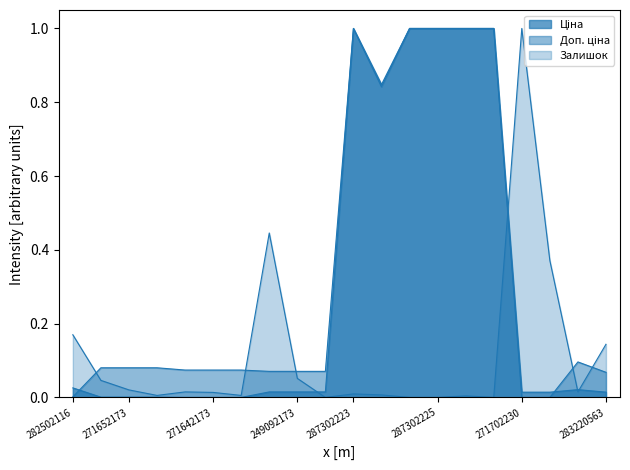

Rank the categories by Залишок value from lowest to highest.

249092172, 287302226, 287302225, 287301833, 287302224, 271652172, 271642172, 287292222, 287302223, 271642173, 271642174, 283280563, 271652173, 271652174, 249092173, 283220563, 282502116, 271702229, 249092174, 271702230